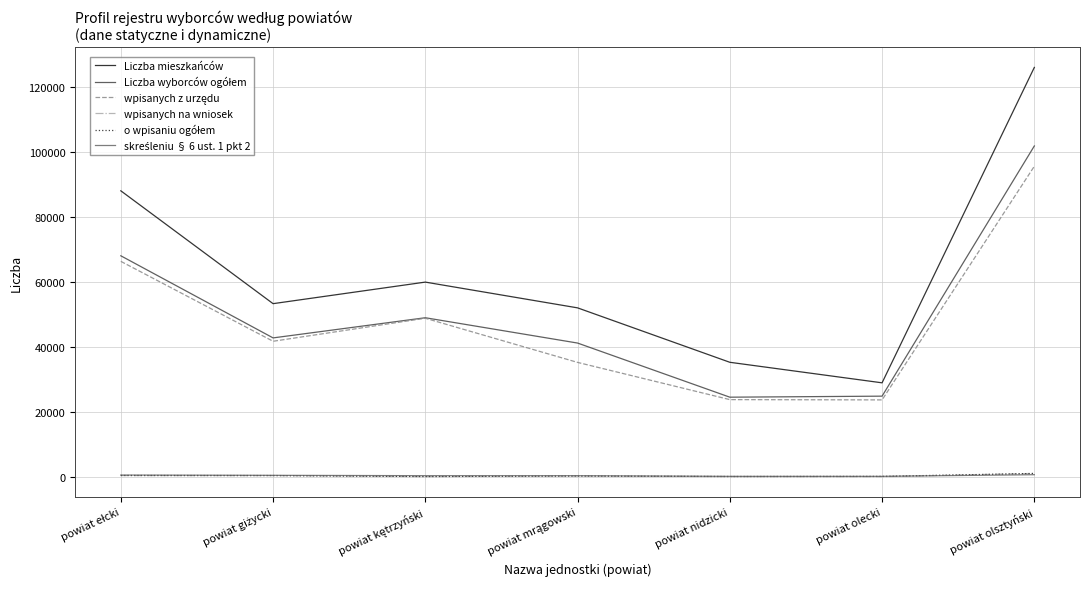

What is the difference between the maximum and minimum values in the wpisanych z urzędu series?

71955.7